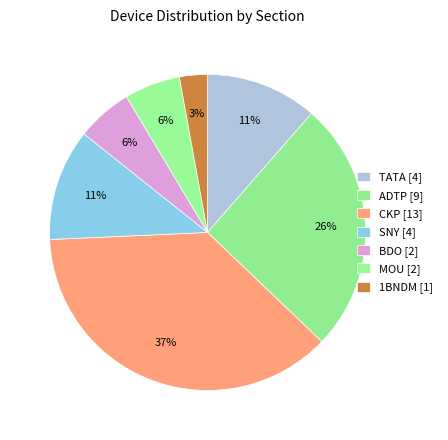

Which category has the smallest portion of the pie?

1BNDM [1]